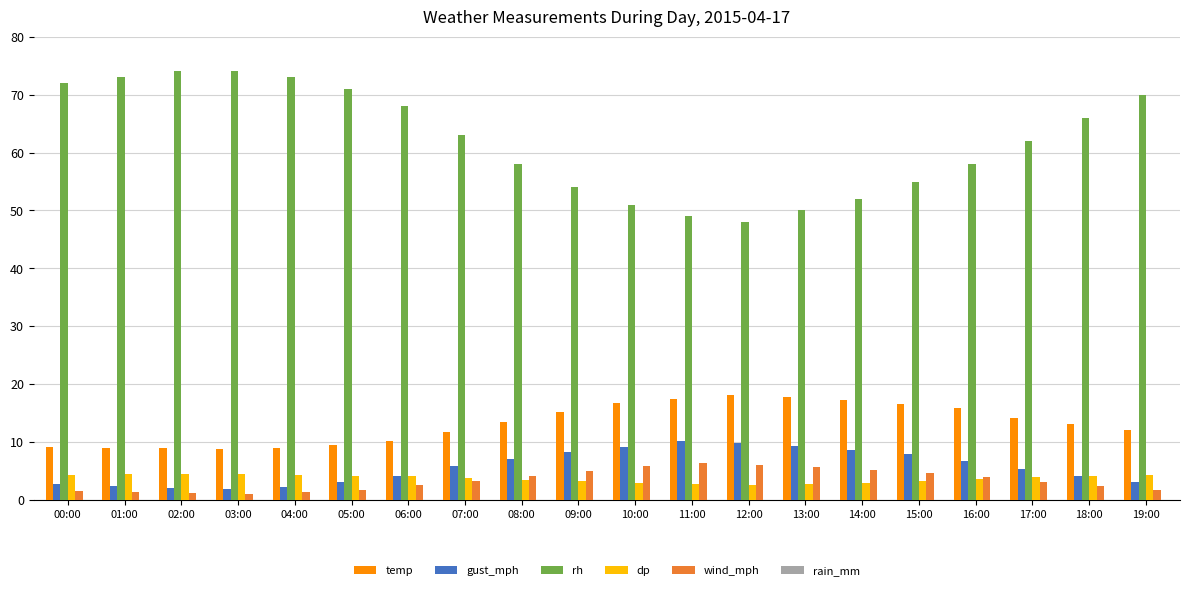

Are the bars horizontal?

No